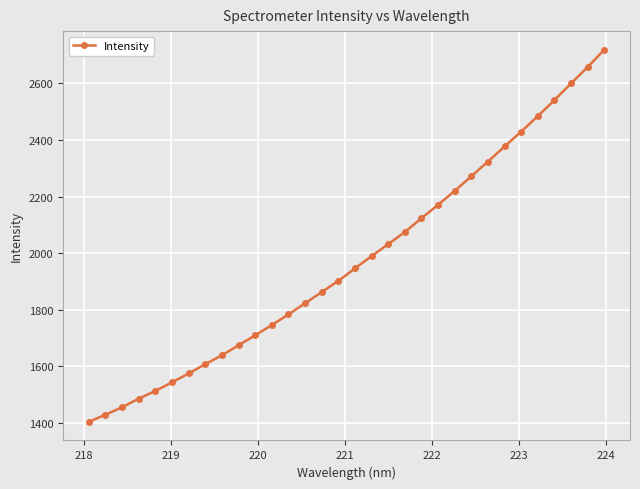

True or false: there are more than 2 points higher than both neighbors.

False